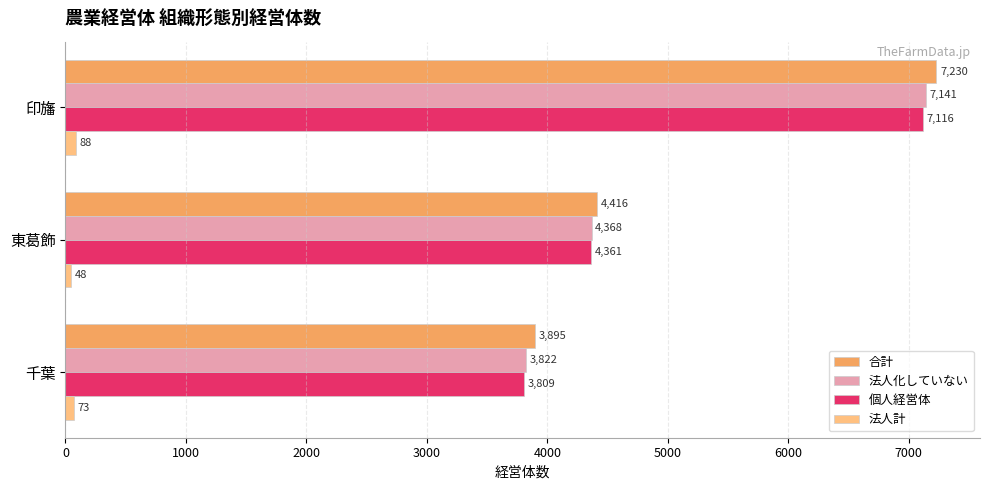

Is it true that 個人経営体 equals 1184 at 千葉?

False